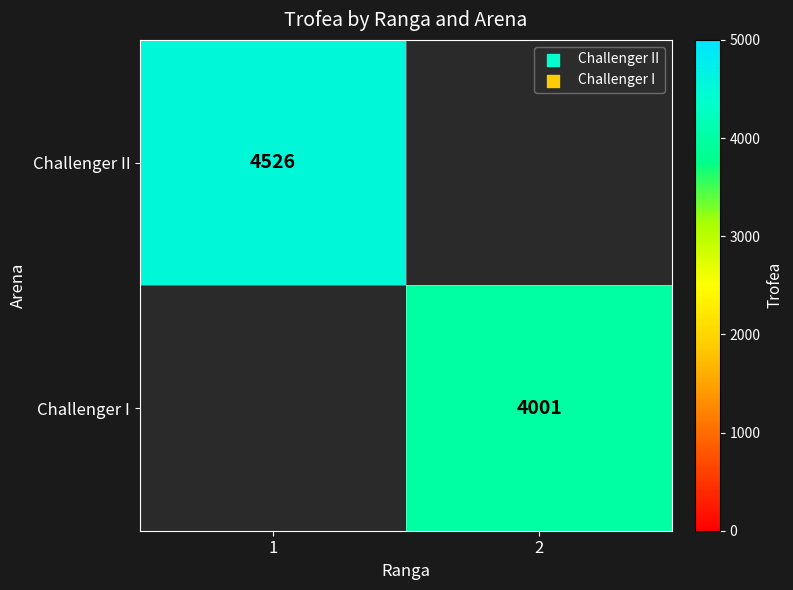

The value of Challenger I at 2 is 4001. True or false?

True